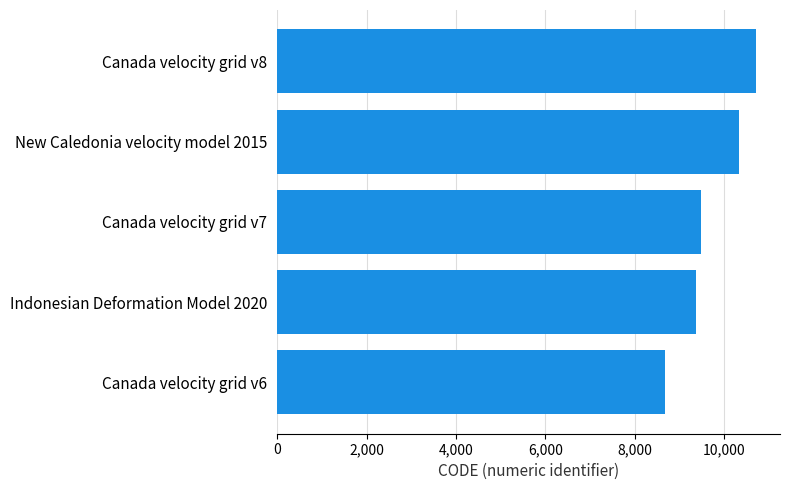

The value at Canada velocity grid v7 is 12953. True or false?

False